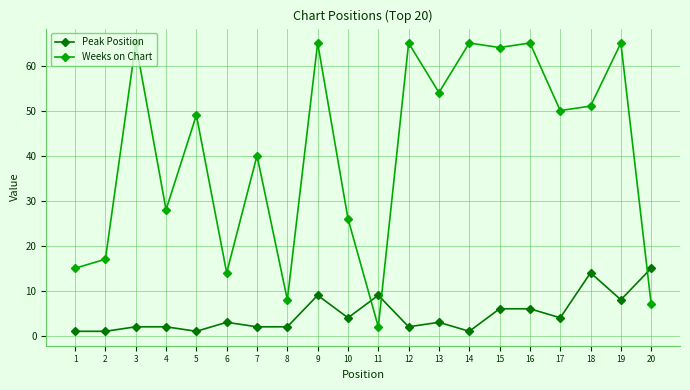

What is the value of the Weeks on Chart point at the 5th from the left?

49